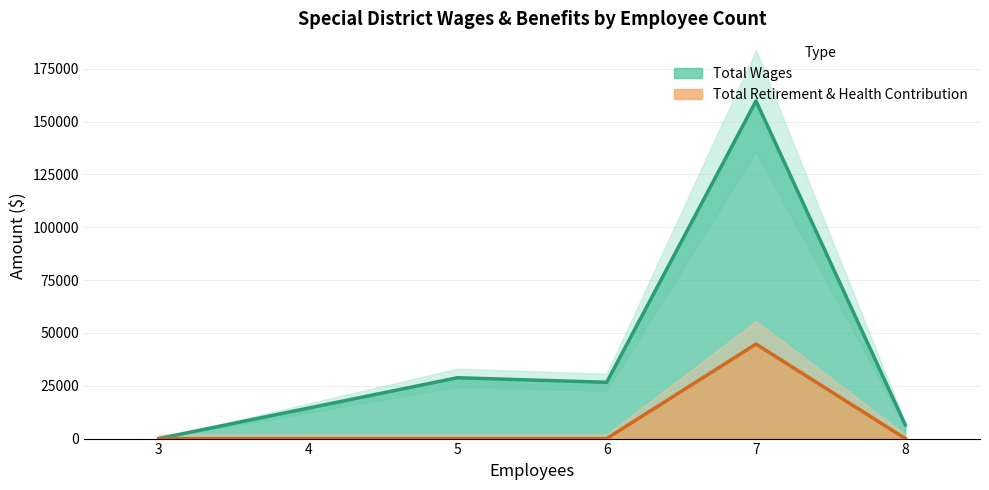

List the series in order of their overall mean, highest first.

Total Wages, Total Retirement & Health Contribution